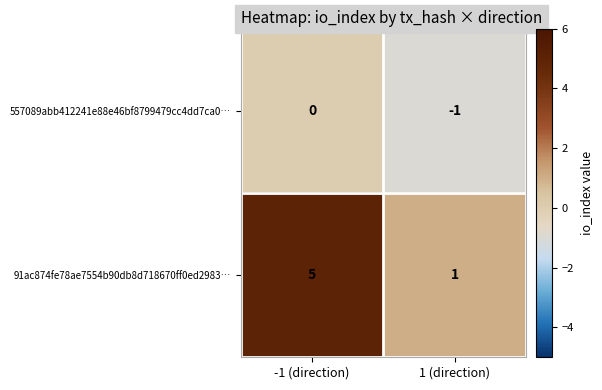

The value of 91ac874fe78ae7554b90db8d718670ff0ed2983… at 1 (direction) is 2. True or false?

False